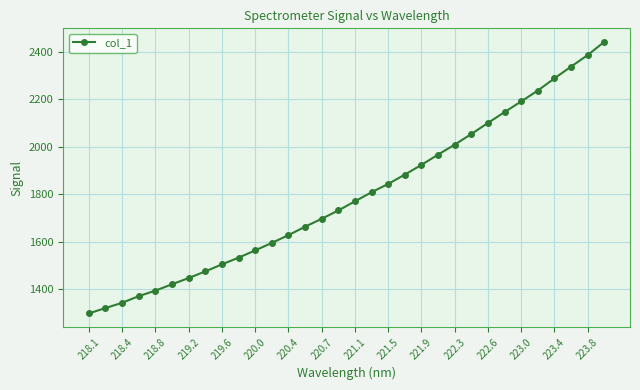

What is the maximum value shown in the chart?

2442.0